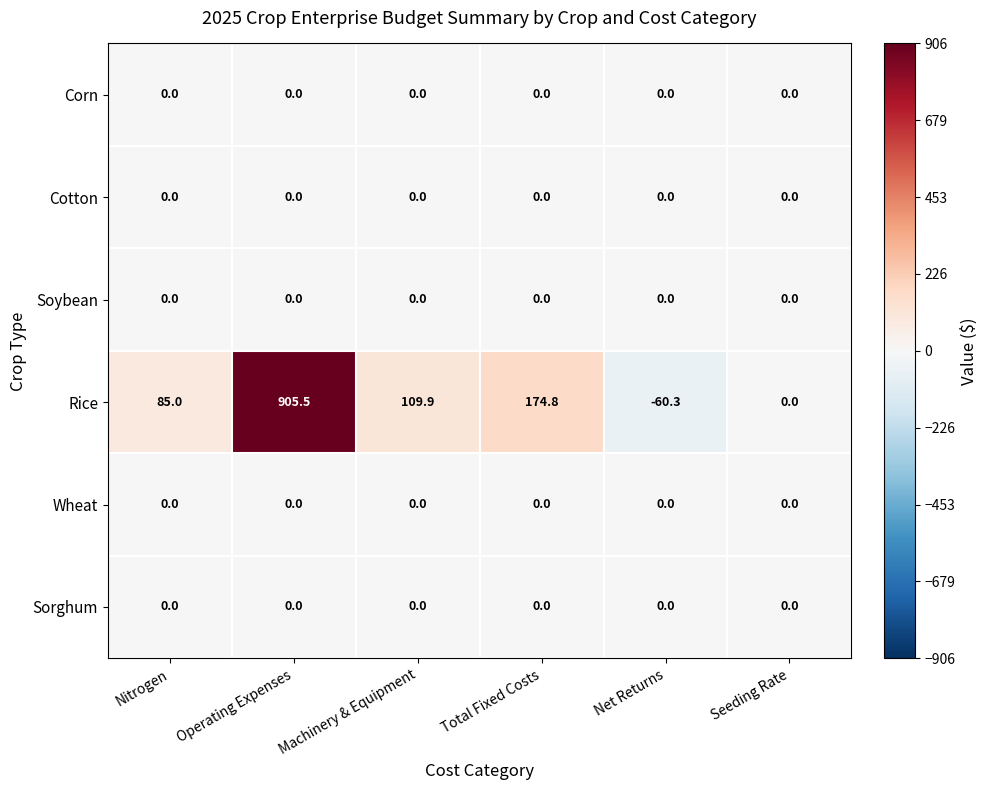

Between Machinery & Equipment and Seeding Rate, which series saw the biggest shift?

Rice